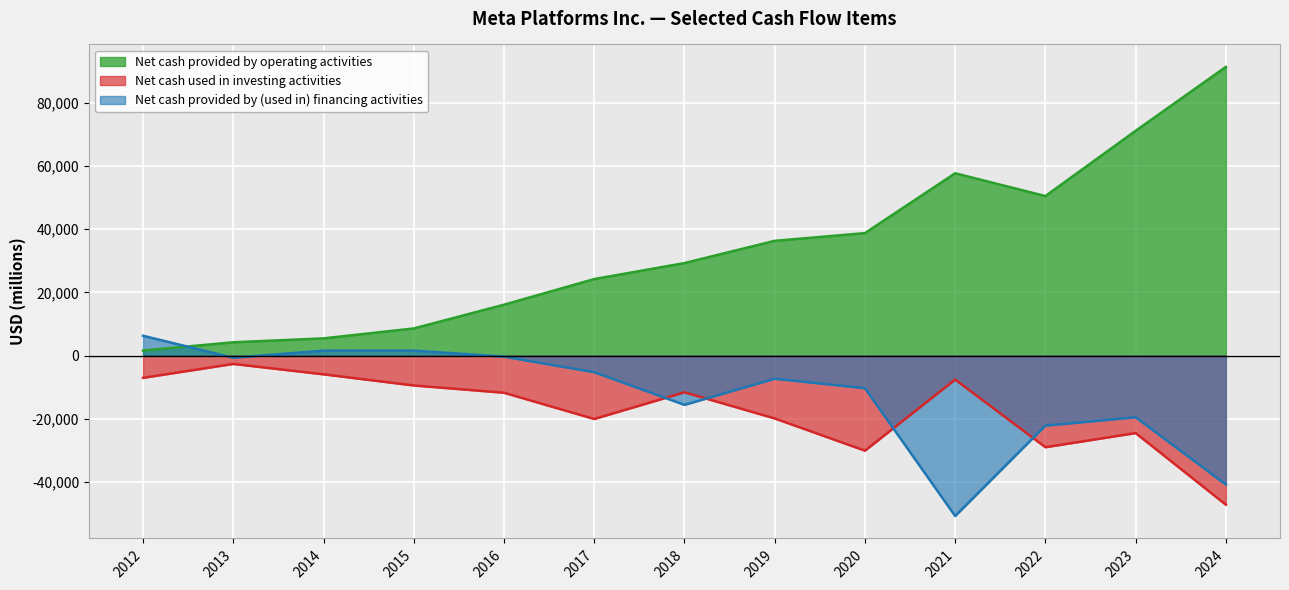

What is the value of the Net cash provided by operating activities point at the 12th from the left?

71113